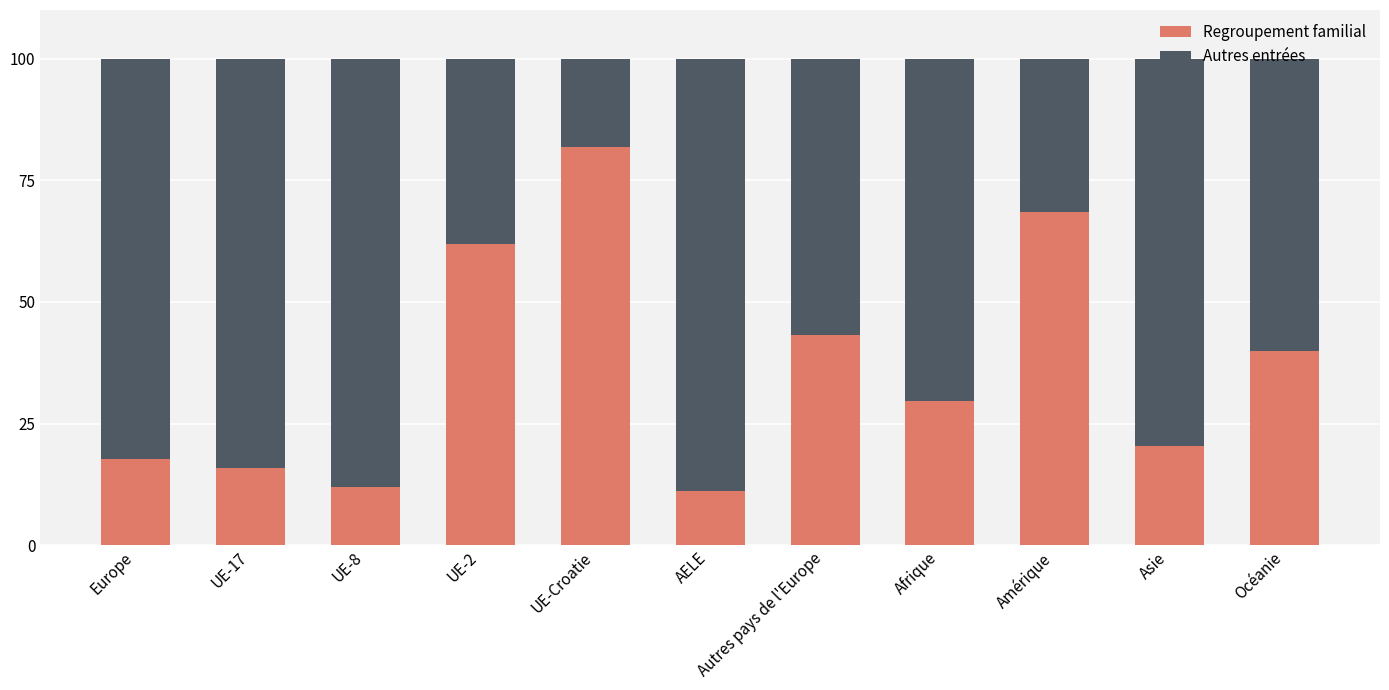

What is the total value across all series at UE-Croatie?

100.0